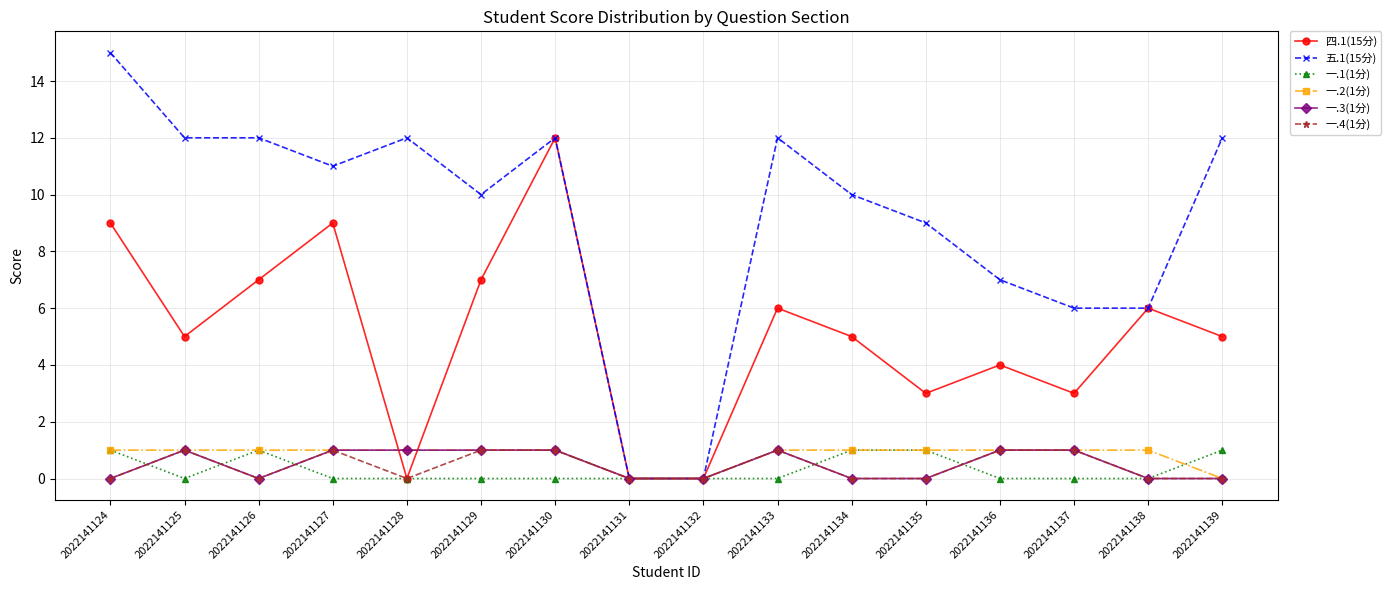

Does the chart display data point markers on the line(s)?

Yes